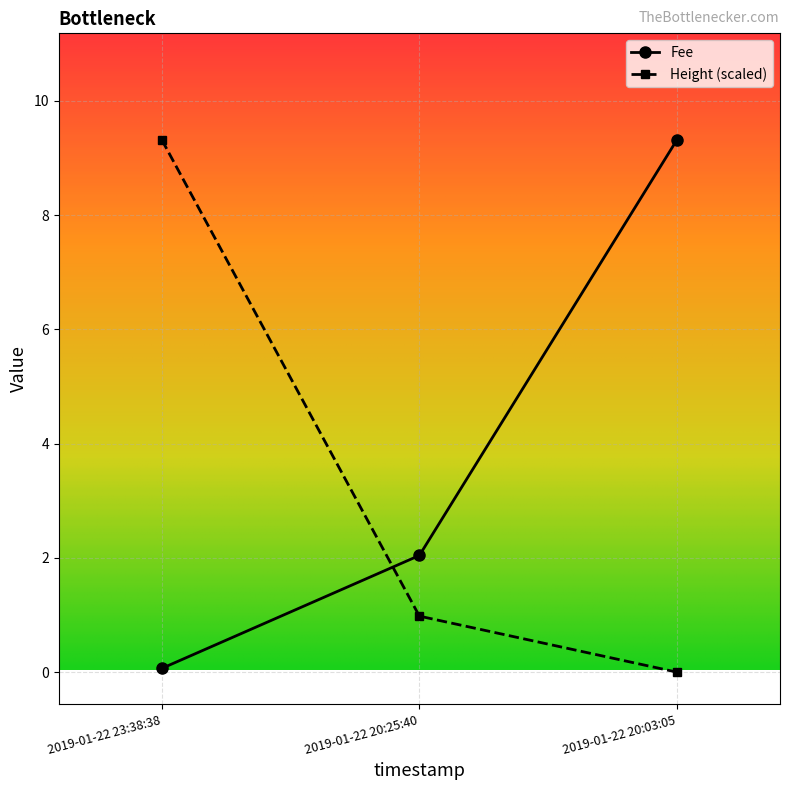

Which category has the highest value in the Fee series?

2019-01-22 20:03:05